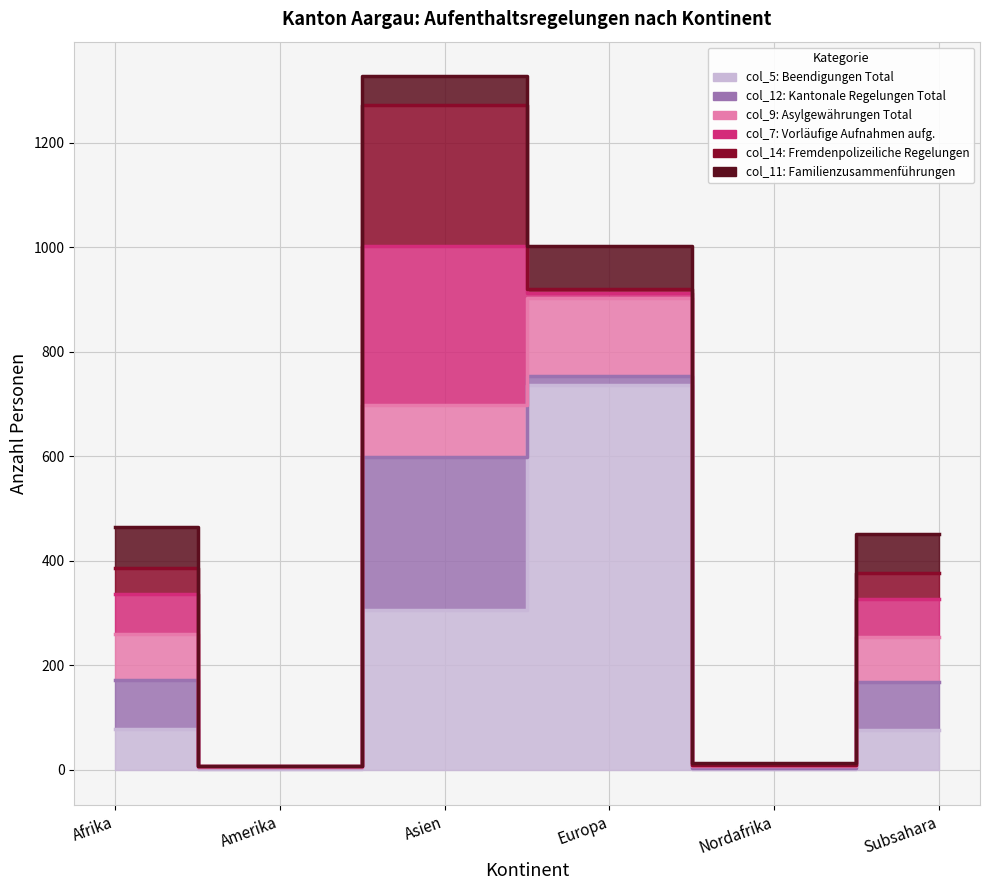

The value of col_12 (Kantonale Regelungen Total) at Subsahara is 93. True or false?

True